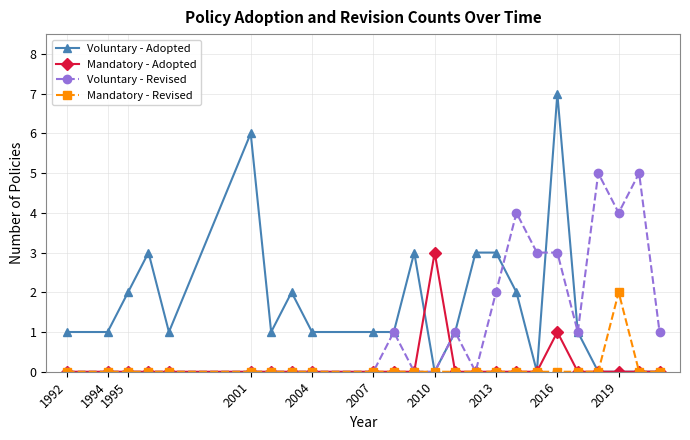

What is the difference between the second highest and minimum values in the Mandatory - Adopted series?

1